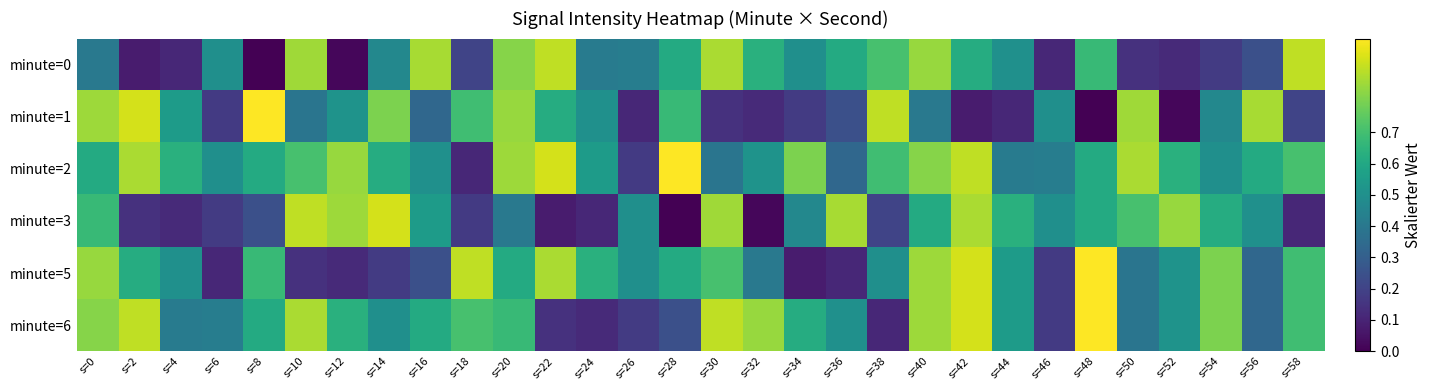

Which series has the largest range (max minus min)?

minute=1